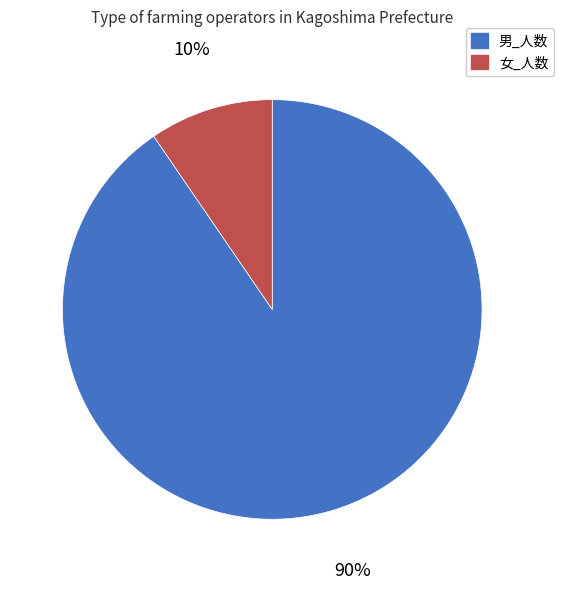

Rank the categories by value from lowest to highest.

女_人数, 男_人数